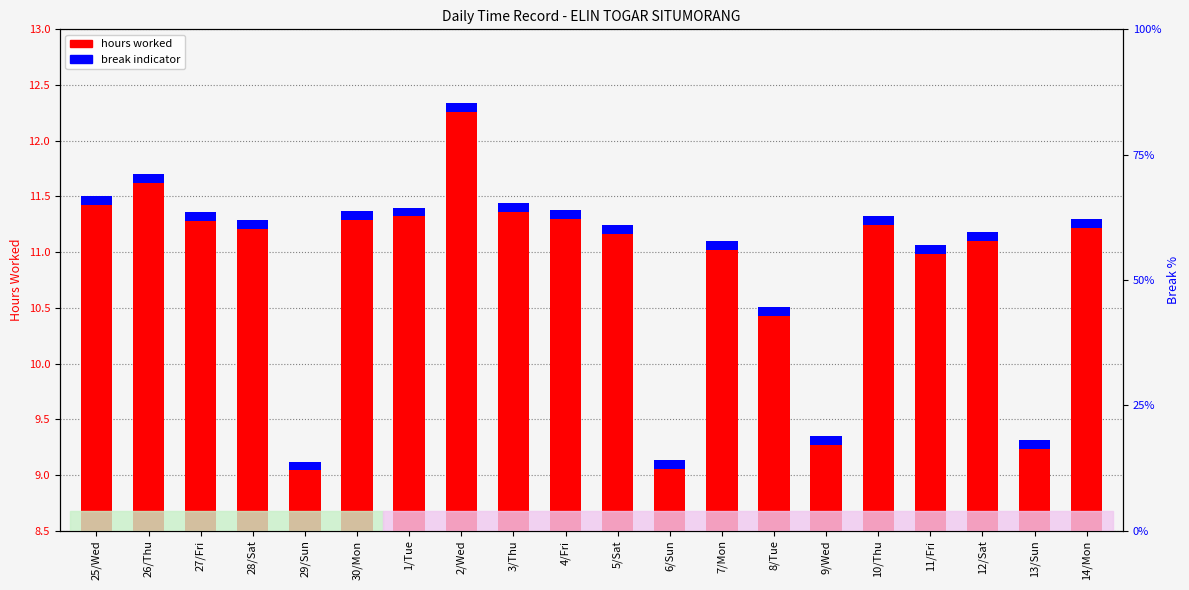

How many data points does each series have?

20